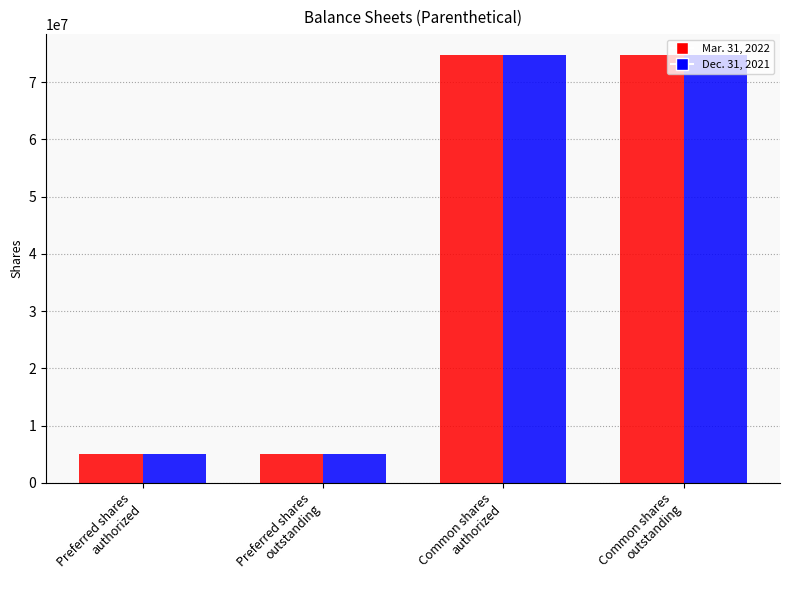

What is the label of the 1st bar from the right?

Common shares
outstanding